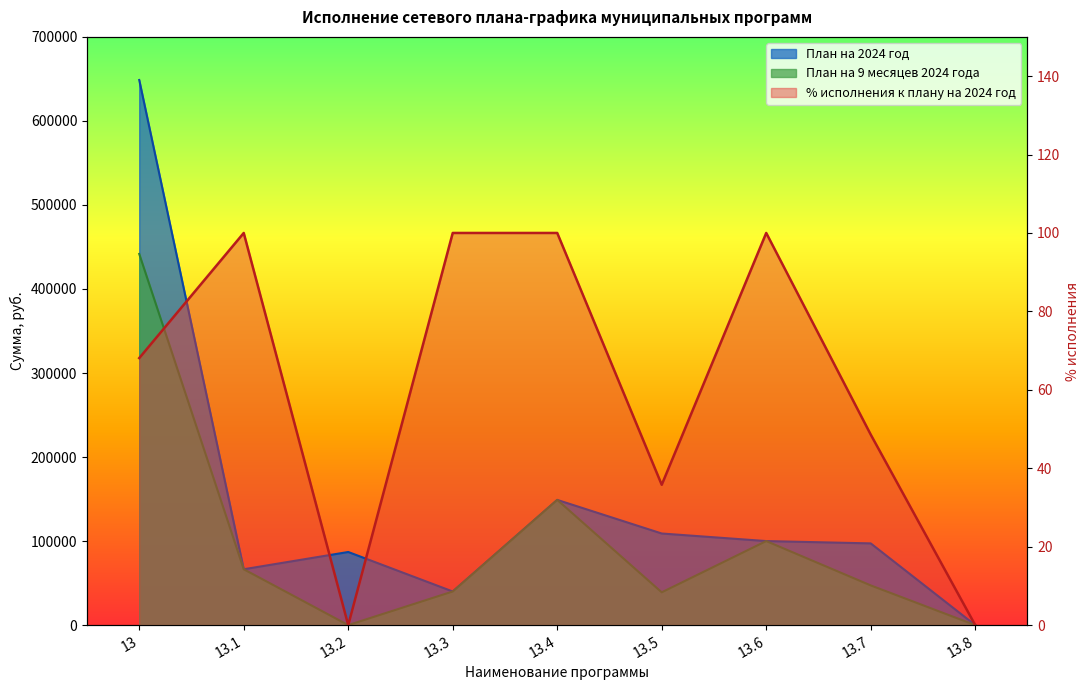

Which category has the highest value in the % исполнения к плану на 2024 год series?

13.1